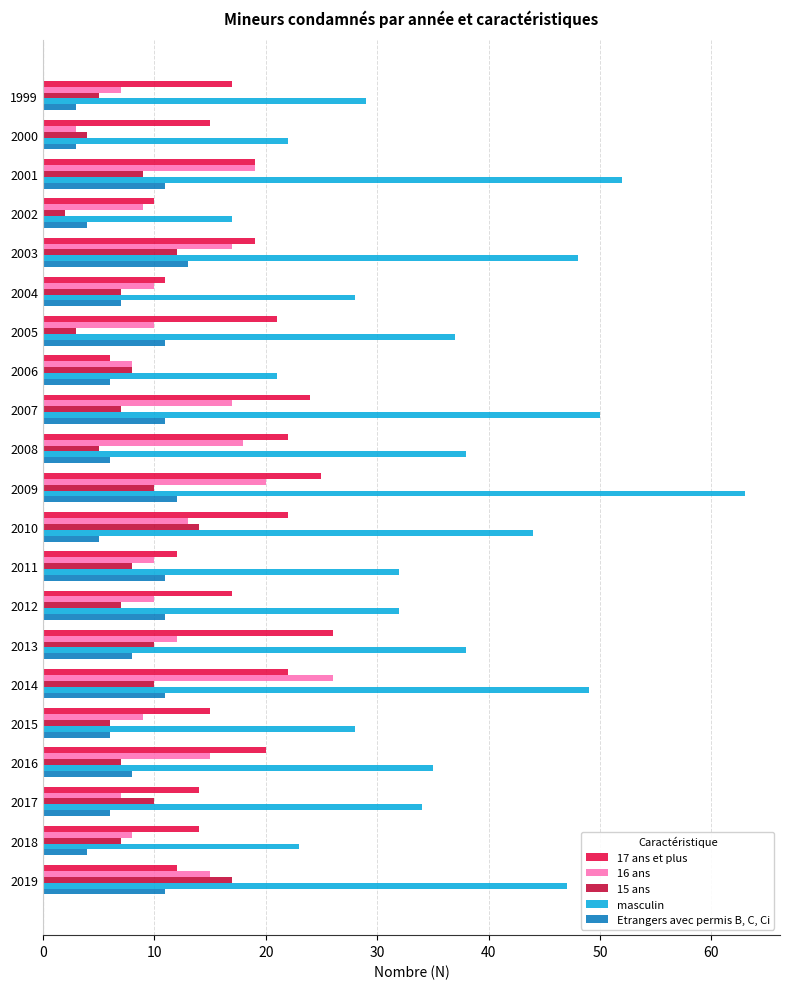

True or false: 17 ans et plus has a value of 10 at 2002.

True